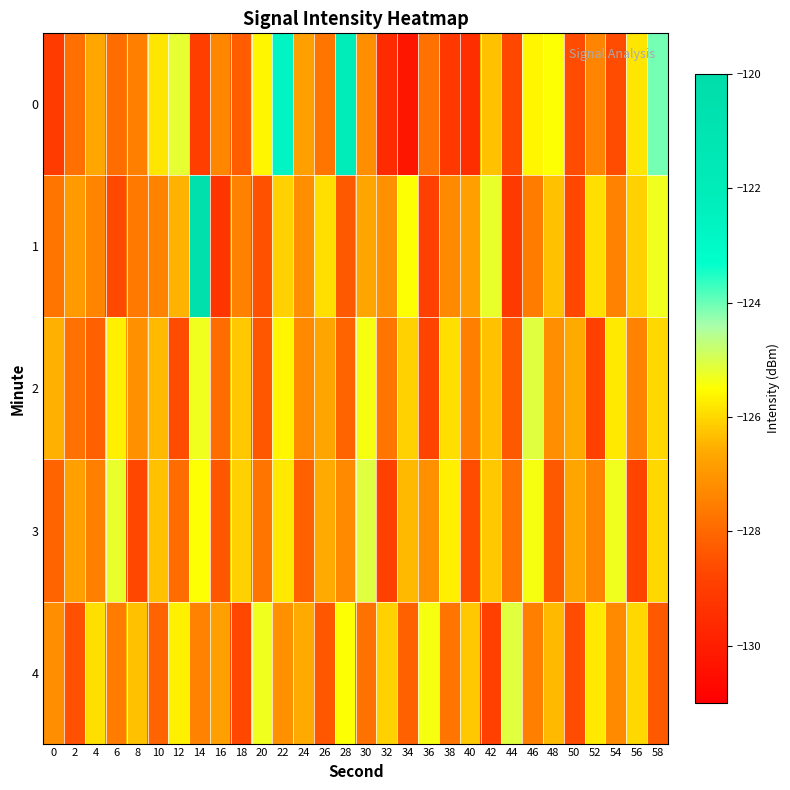

Which series has the largest total across all categories?

2